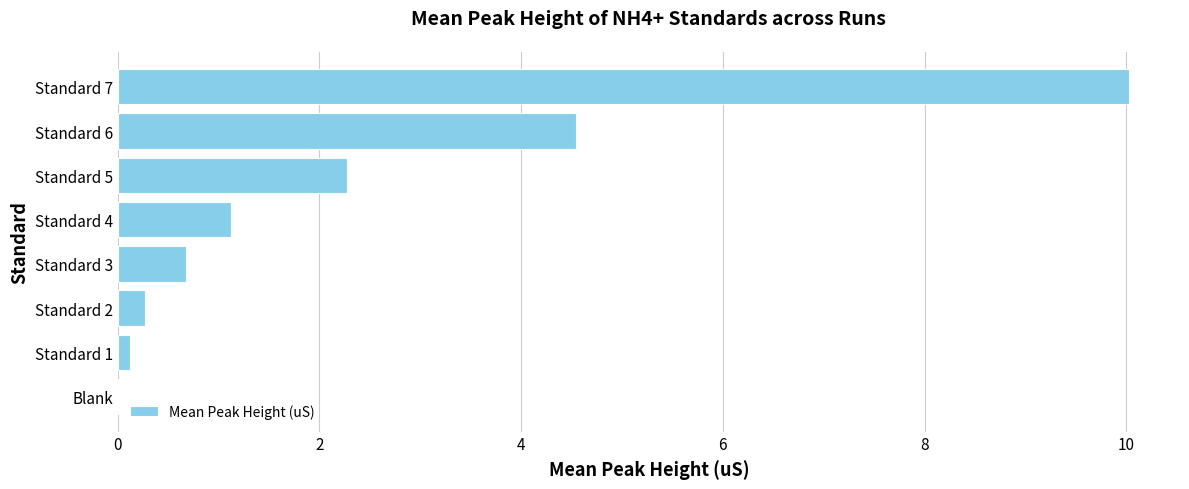

What is the greatest value displayed?

10.0